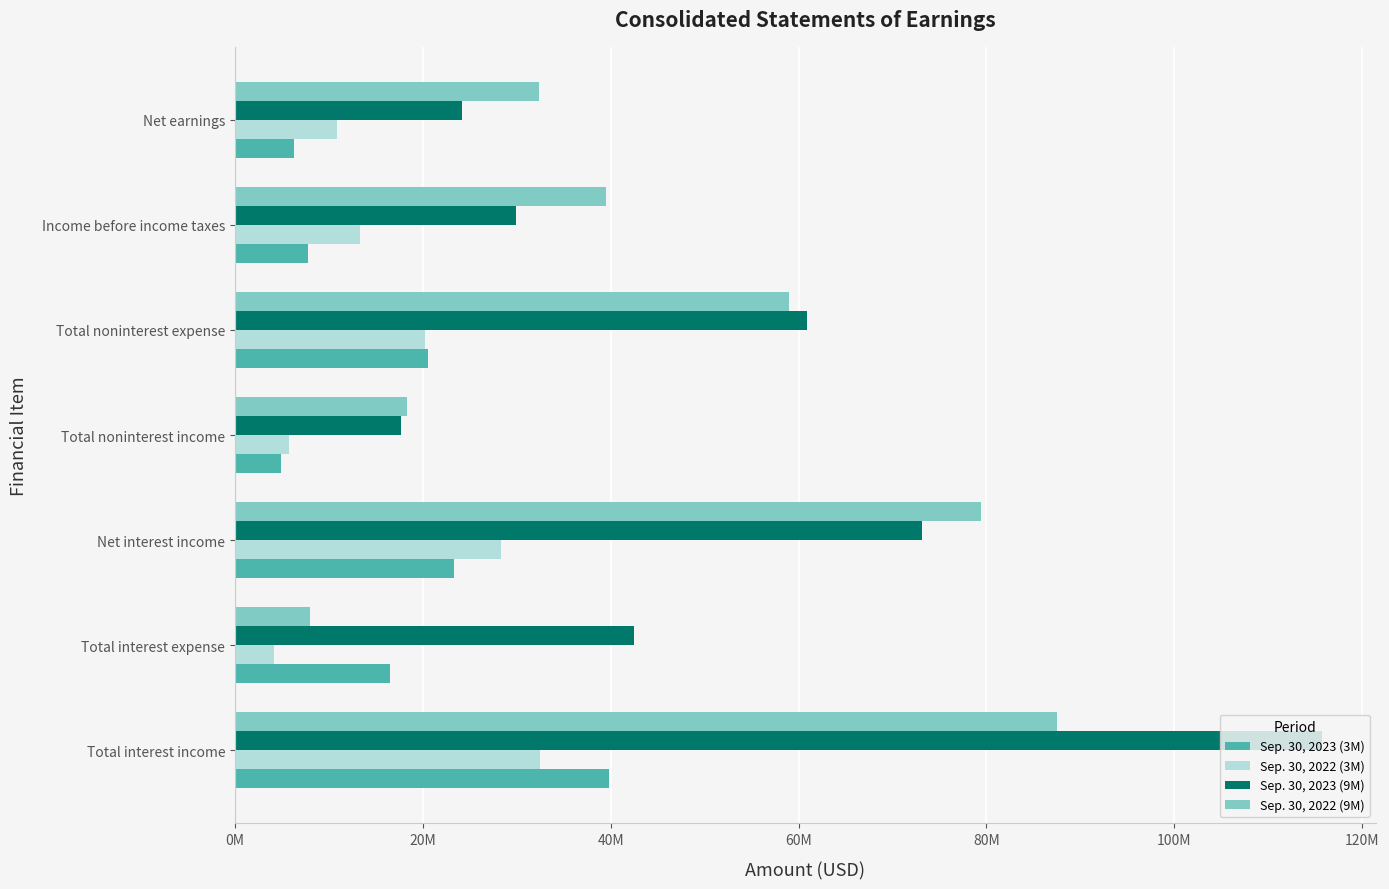

What are all the series names shown in the legend?

Sep. 30, 2023 (3M), Sep. 30, 2022 (3M), Sep. 30, 2023 (9M), Sep. 30, 2022 (9M)